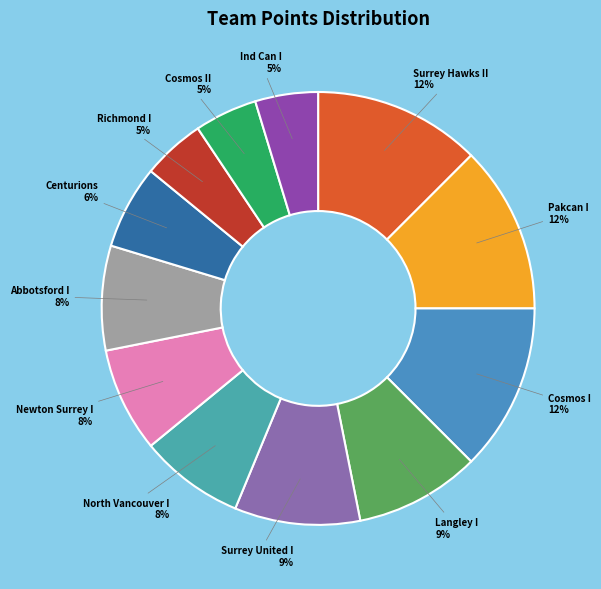

Is it true that Cosmos I is 1% of the pie?

False